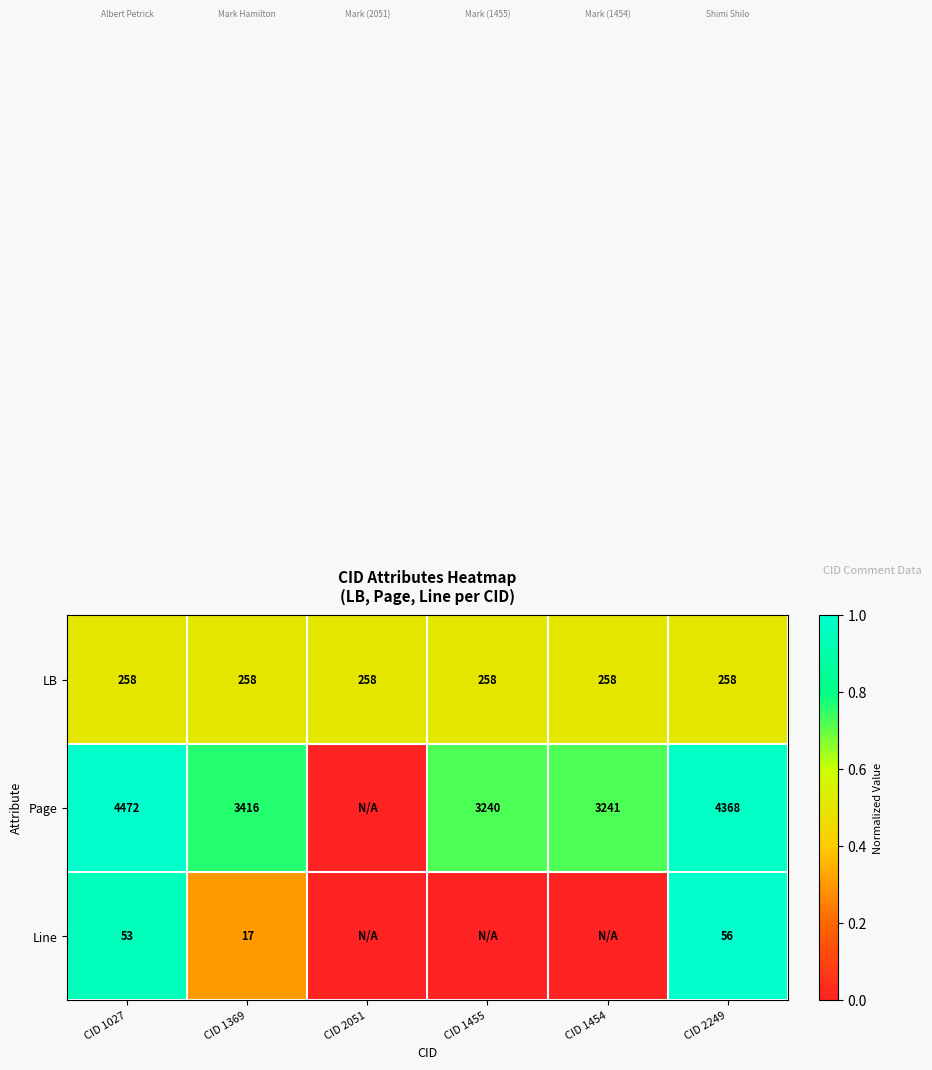

At CID 1369, list the series in order from smallest to largest.

Line, LB, Page